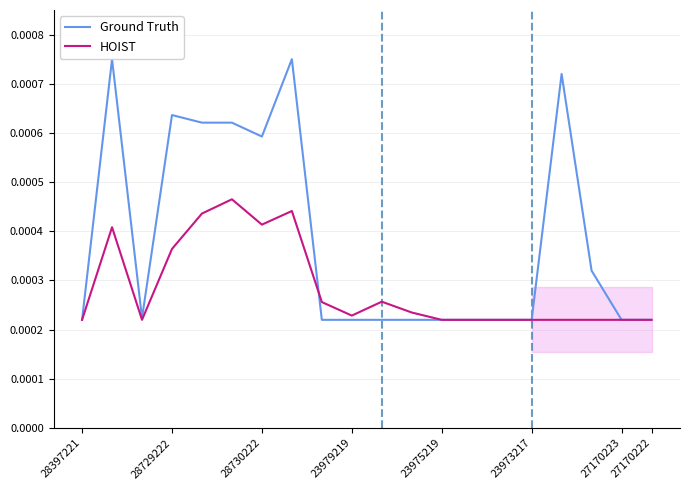

Which category has the lowest value in the Ground Truth series?

28397221